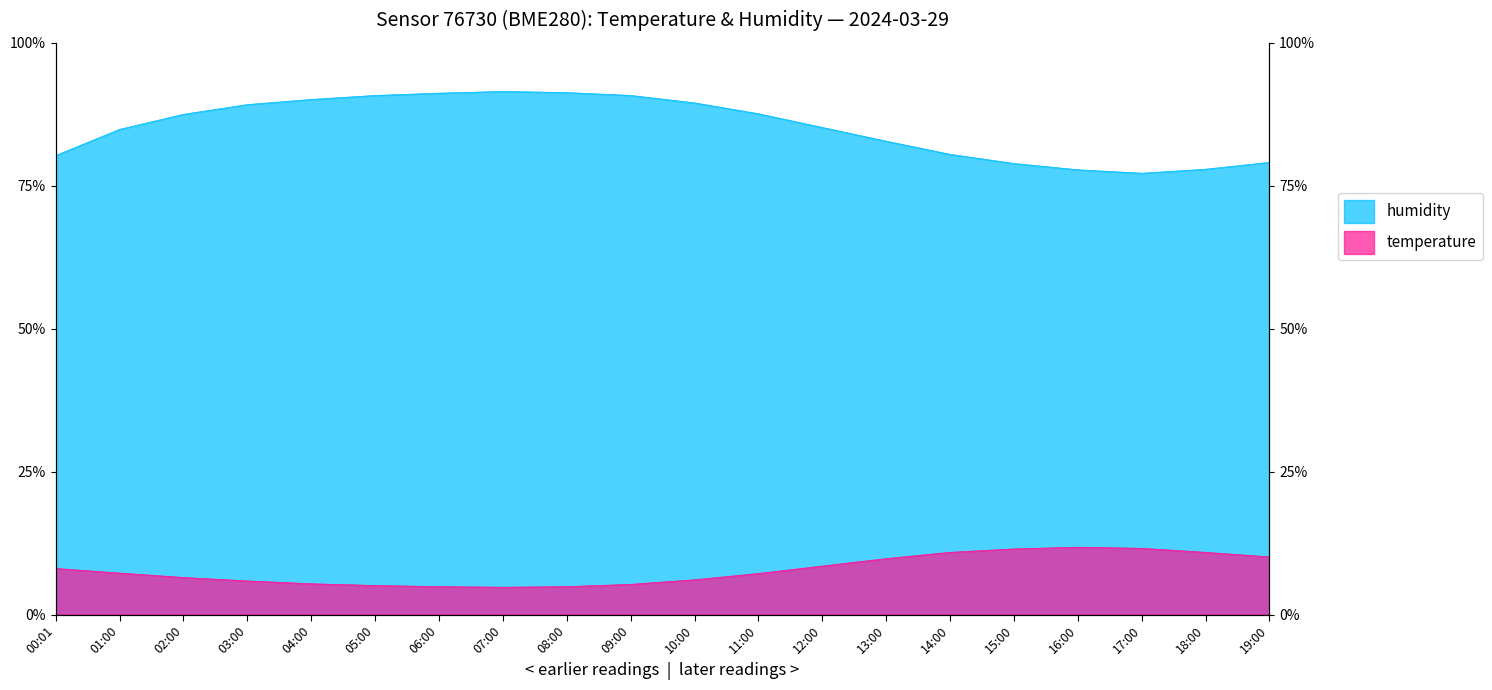

What is the value of the humidity point at the 3rd from the left?

87.5